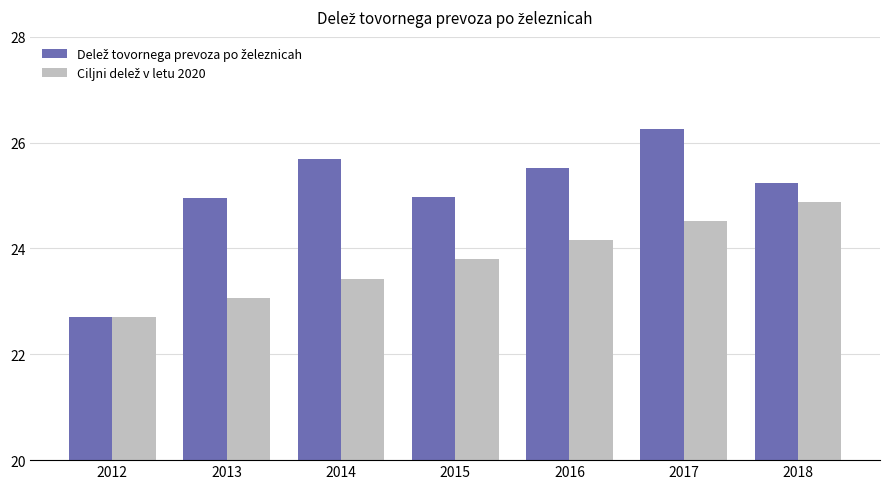

What is the minimum value shown in the chart?

22.7